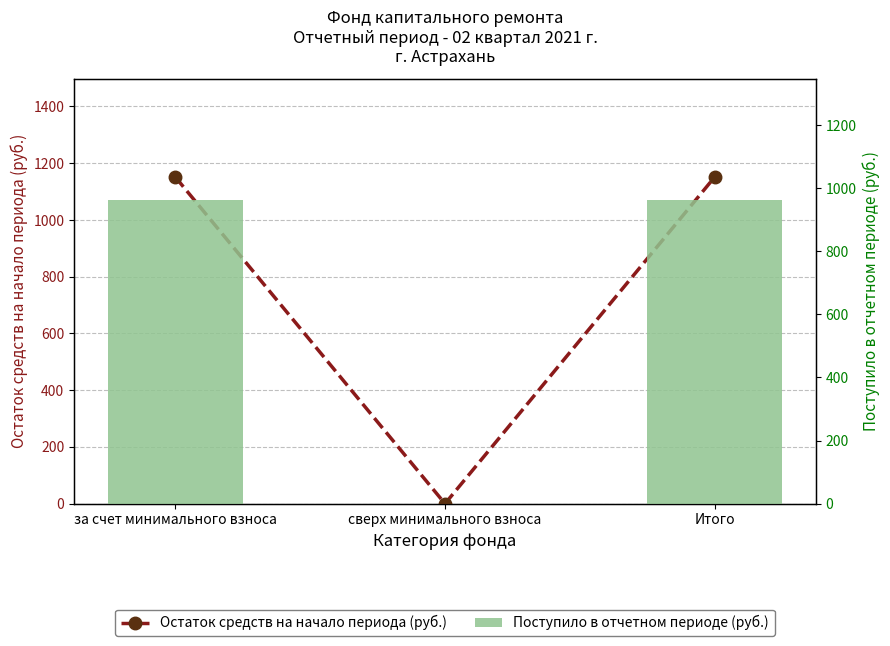

At за счет минимального взноса, list the series in order from smallest to largest.

Поступило в отчетном периоде (руб.), Остаток средств на начало периода (руб.)